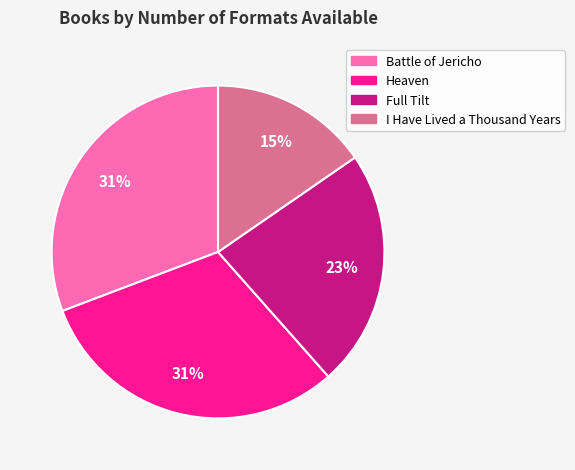

Combined, do Battle of Jericho and Heaven account for over 50%?

Yes